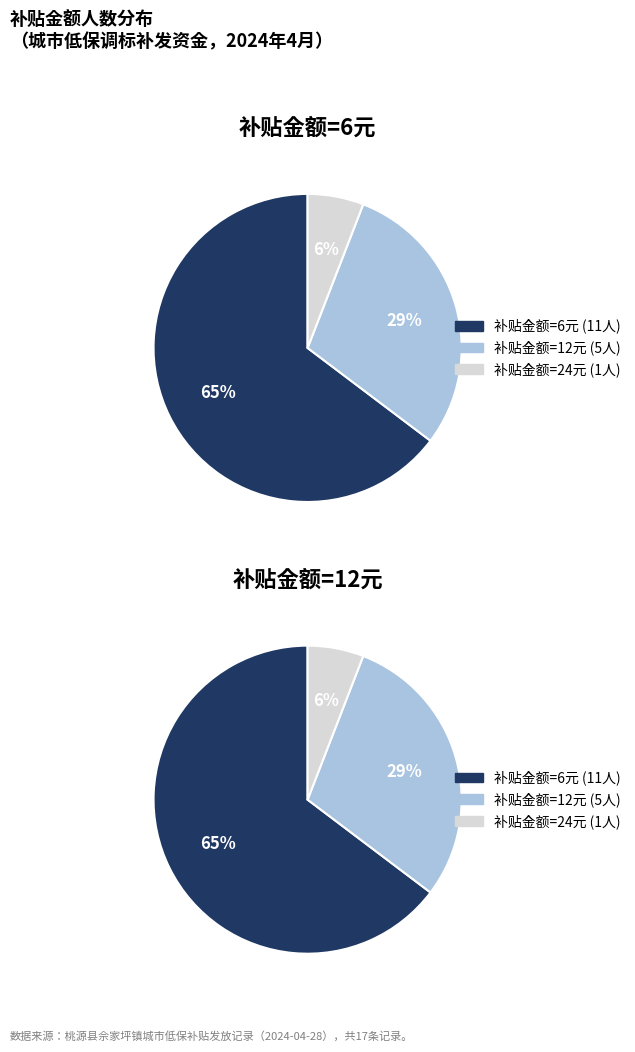

What is the ratio of the value at 补贴金额=12 to the value at 补贴金额=6?

0.5